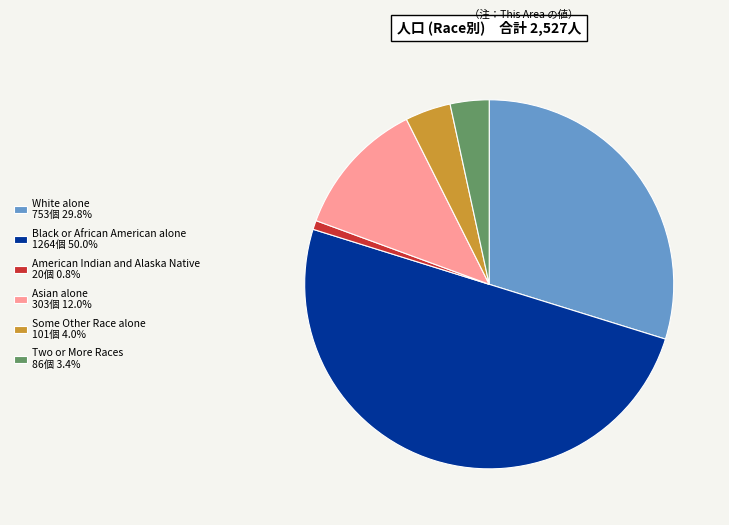

Count the number of slices in the pie.

6